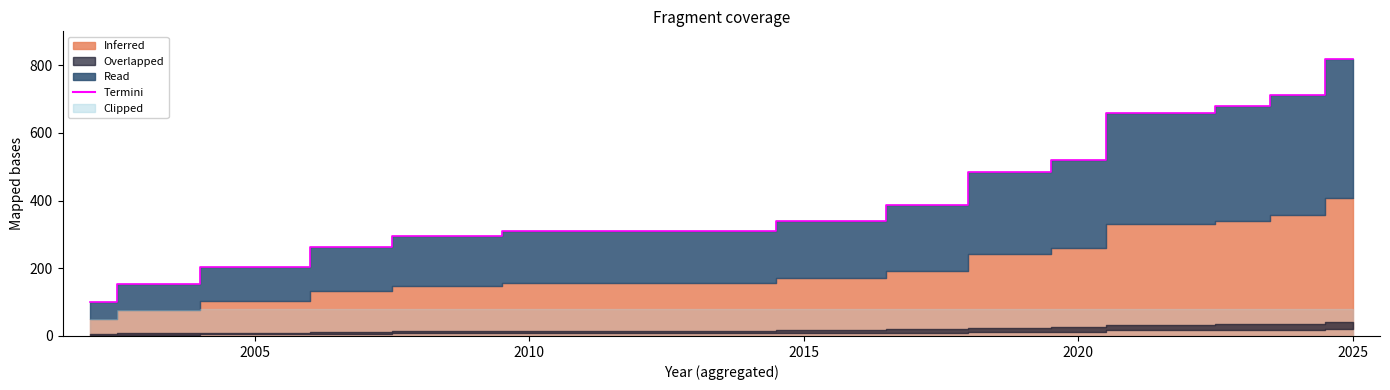

What is the difference between the maximum and minimum values?

717.1